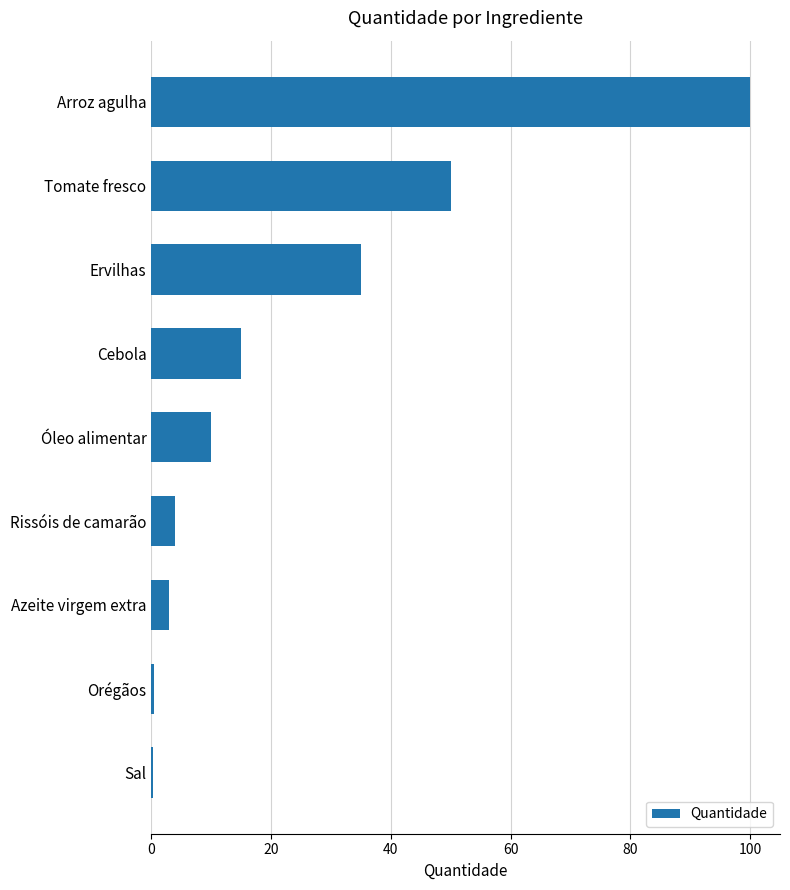

What is the sum of all values?

217.7